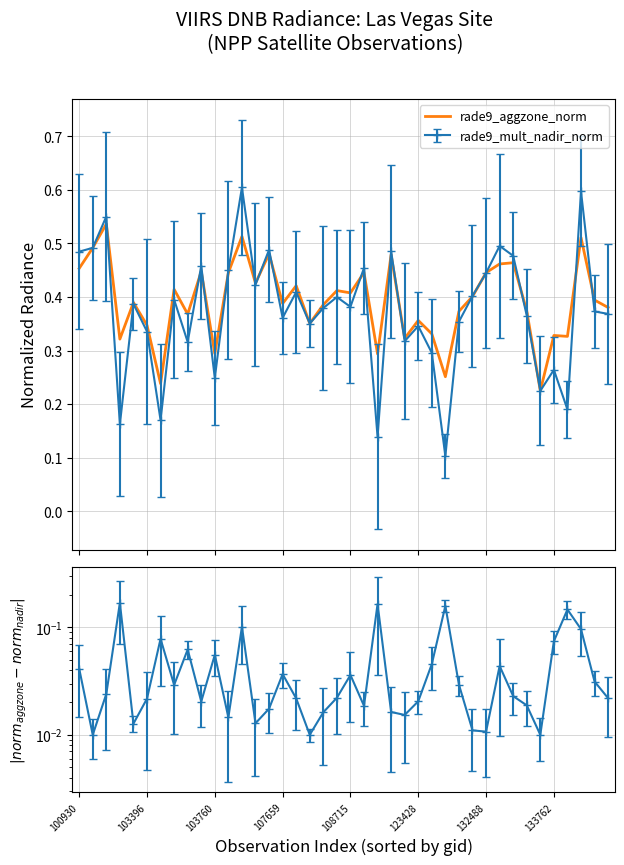

Between 10 and 18, which is larger?

18